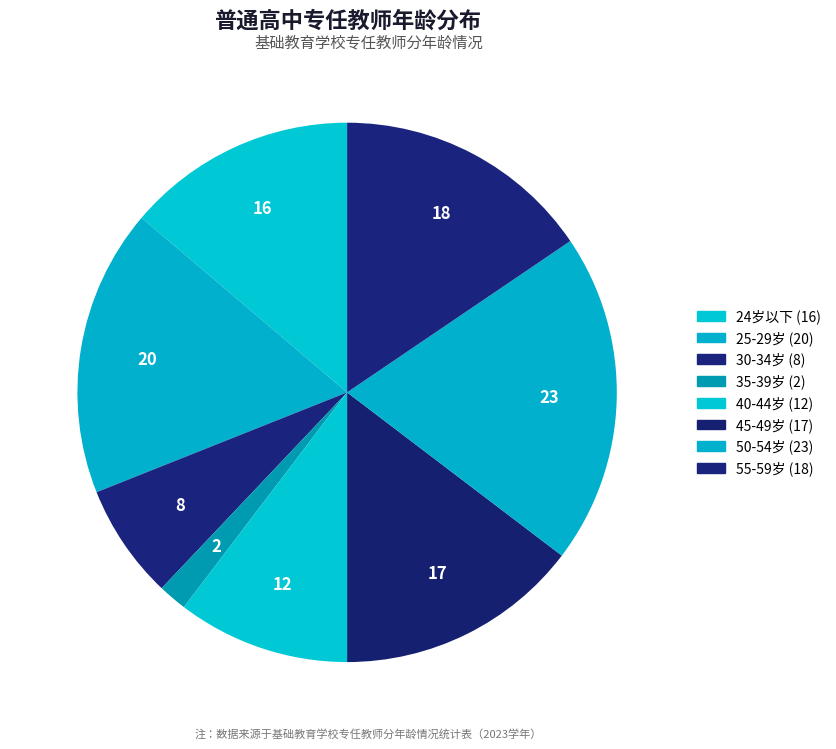

True or false: 50-54岁 accounts for 34% of the total.

False